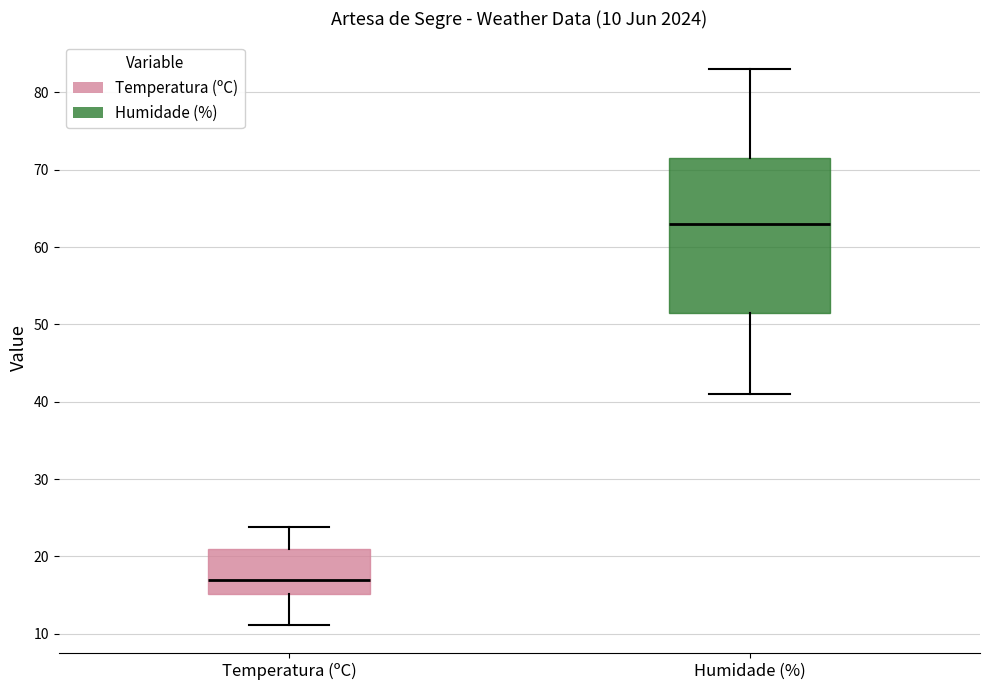

Comparing the boxes themselves (not the whiskers), which one is the tallest?

Humidade (%)